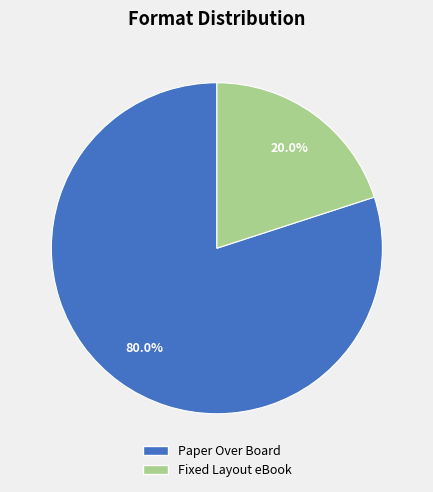

Is it true that Fixed Layout eBook is 27% of the pie?

False